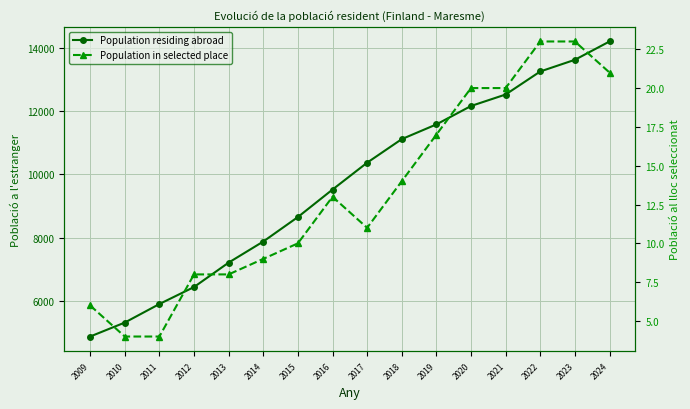

Is it true that Population residing abroad equals 11116 at 2018?

True